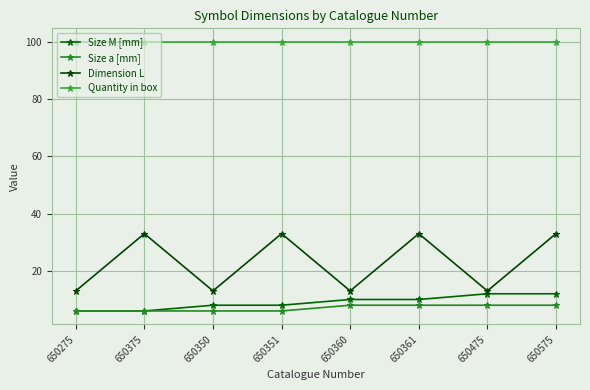

Which series has the widest spread of values?

Dimension L